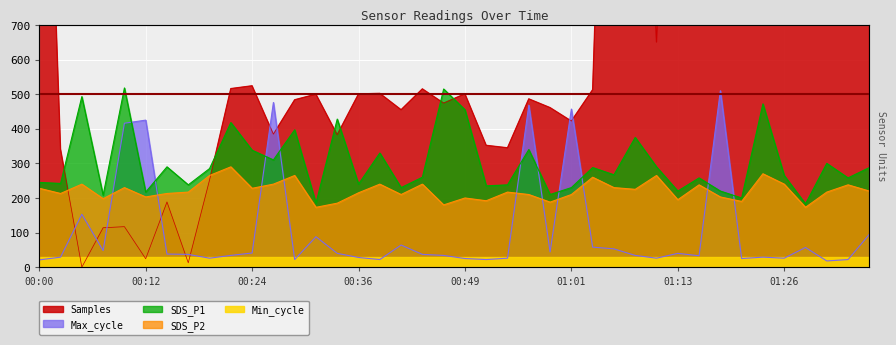

Reading left to right, extract all data points from this chart.

SDS_P1: 245.0	242.0	493.0	208.0	518.0	217.0	290.0	238.0	285.0	418.0	338.0	310.0	397.0	185.0	428.0	240.0	330.0	230.0	260.0	515.0	455.0	235.0	238.0	340.0	210.0	230.0	288.0	267.0	375.0	290.0	220.0	258.0	220.0	200.0	472.0	265.0	183.0	300.0	258.0	288.0
SDS_P2: 228.0	213.0	240.0	198.0	230.0	203.0	213.0	217.0	265.0	290.0	228.0	240.0	265.0	173.0	185.0	215.0	240.0	210.0	240.0	180.0	200.0	192.0	217.0	210.0	188.0	210.0	260.0	230.0	225.0	265.0	195.0	238.0	203.0	190.0	270.0	240.0	173.0	217.0	238.0	220.0
Max_cycle: 21.0	29.0	153.0	48.0	416.0	425.0	38.0	37.0	26.0	34.0	41.0	476.0	22.0	88.0	40.0	28.0	22.0	64.0	37.0	34.0	25.0	22.0	26.0	468.0	44.0	457.0	58.0	53.0	34.0	26.0	40.0	33.0	510.0	25.0	29.0	26.0	57.0	18.0	22.0	95.0
Samples: 2094.3	341.3	0.0	113.9	117.1	24.4	188.4	12.6	251.8	516.1	524.2	384.4	483.8	499.9	382.8	500.6	502.3	455.0	515.3	474.1	501.1	352.1	345.0	486.4	461.1	422.3	512.9	2377.0	2416.6	650.9	2431.7	2376.4	2397.7	2396.5	2386.2	2383.8	2356.8	2323.4	2363.9	2339.0